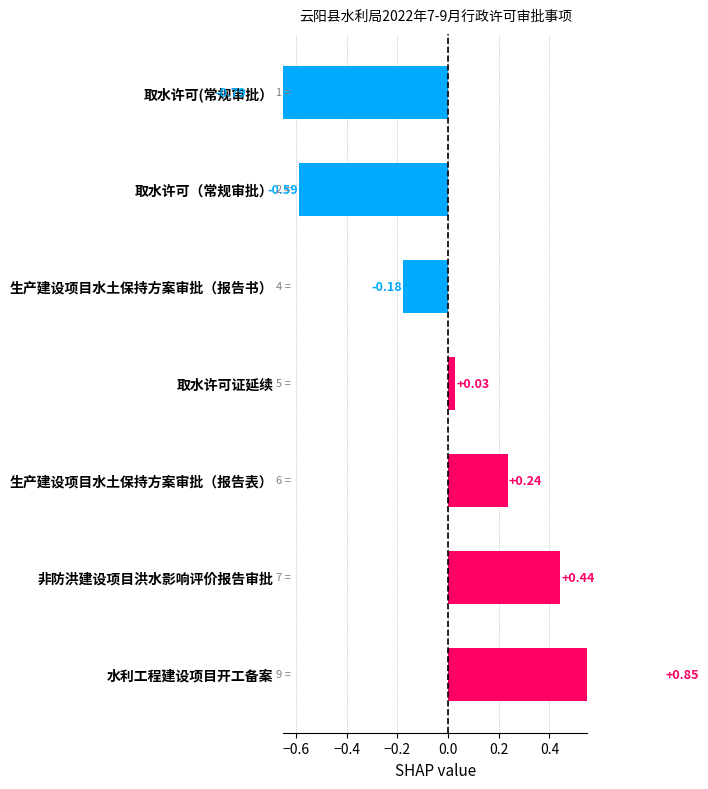

How many bars are there in total?

7